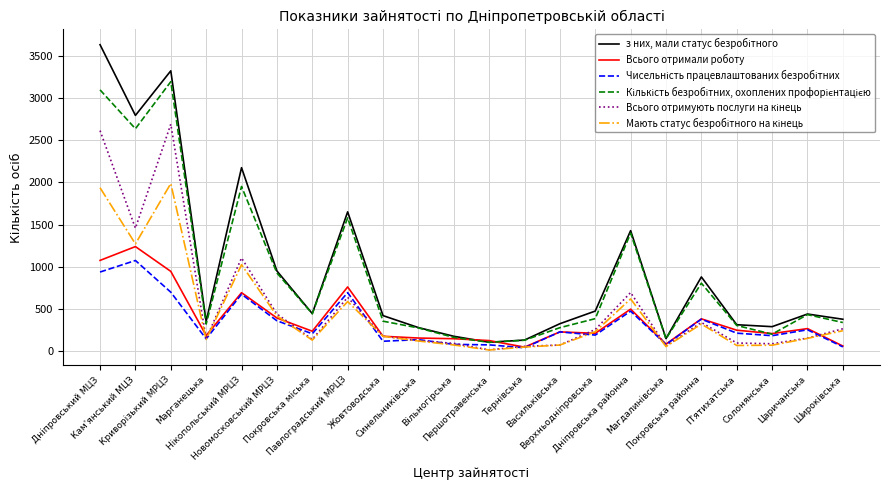

What is the greatest value displayed?

3634